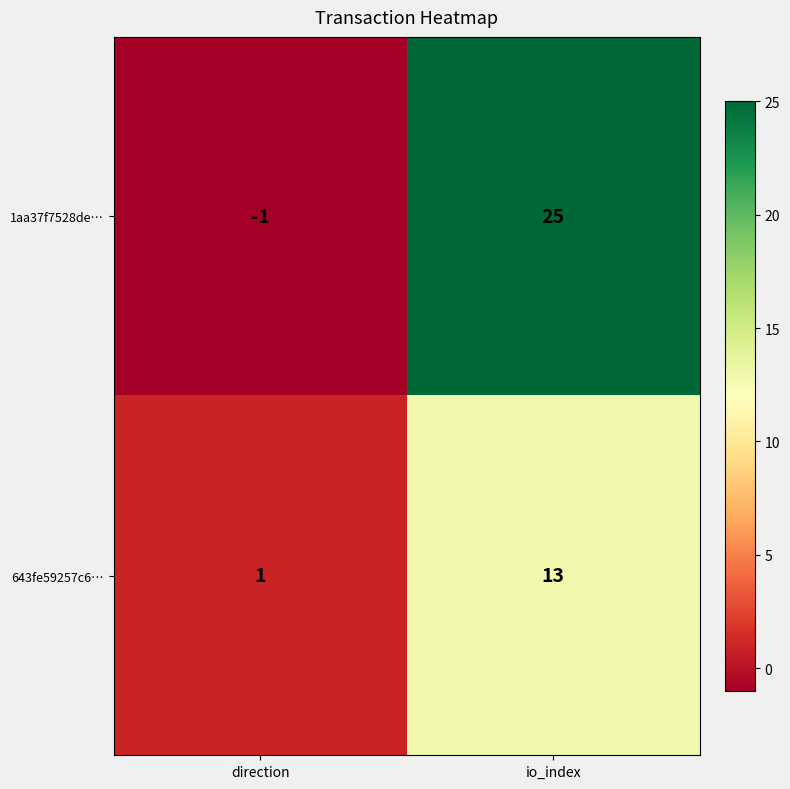

The value of 643fe59257c6… at direction is 1. True or false?

True